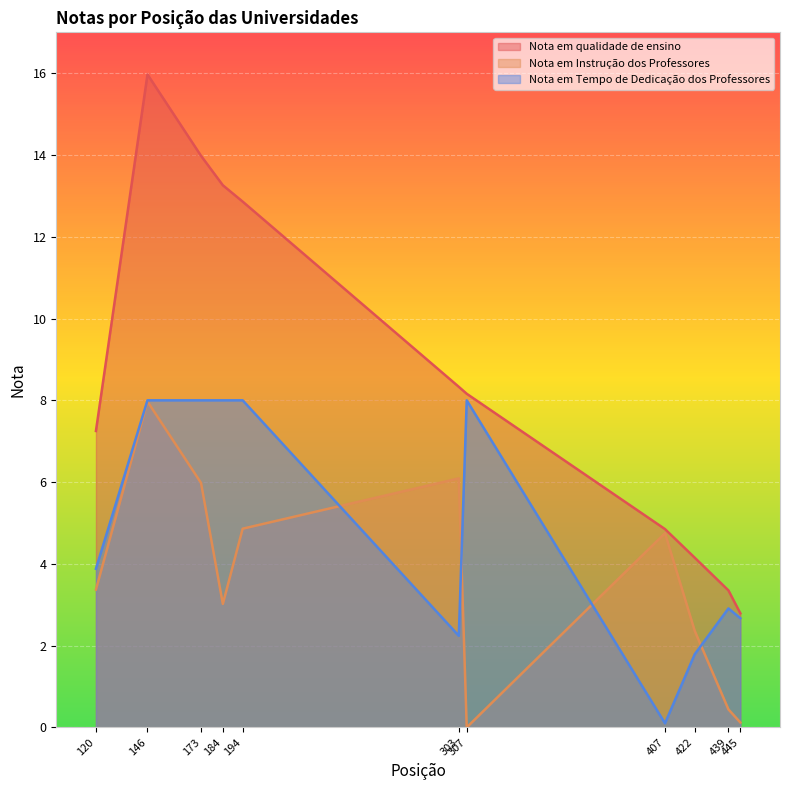

Rank the categories by Nota em Tempo de Dedicação dos Professores value from highest to lowest.

146, 173, 184, 194, 307, 120, 439, 445, 303, 422, 407